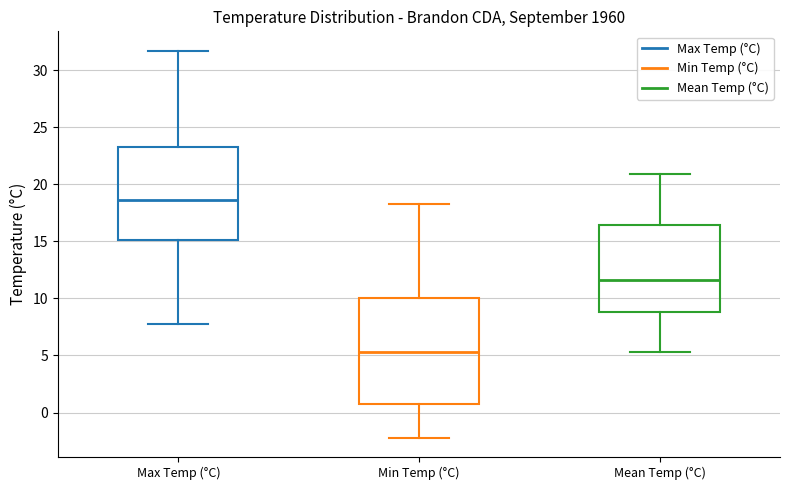

Which box is the tallest, from its lower edge to its upper edge?

Min Temp (°C)